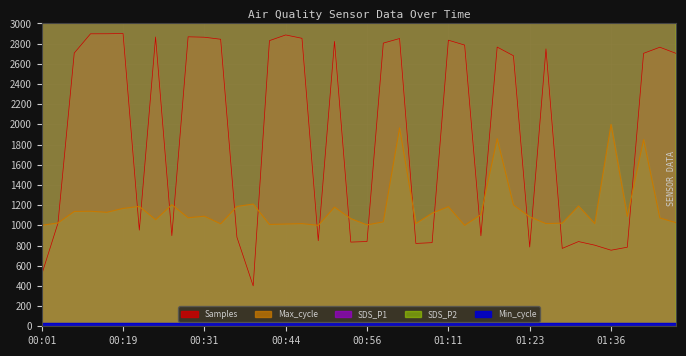

What is the label of the 22nd point from the left?

00:59